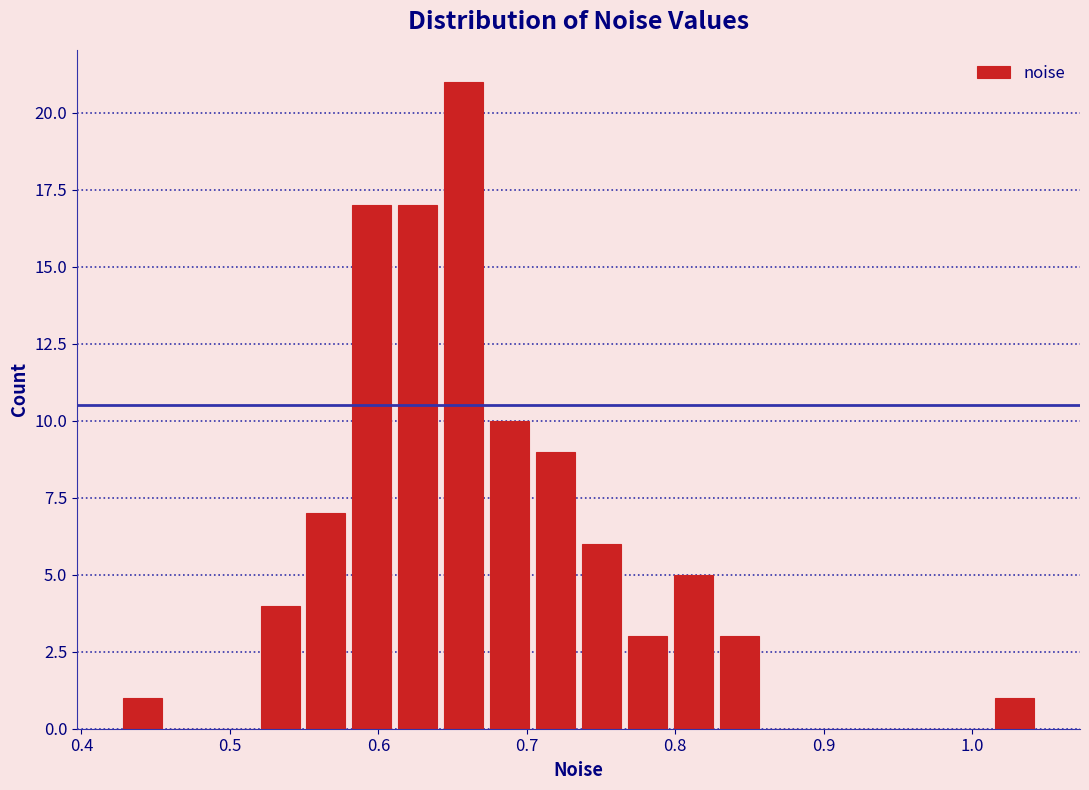

Read against the x-axis, roughly where is the centre of the tallest bar?

0.66